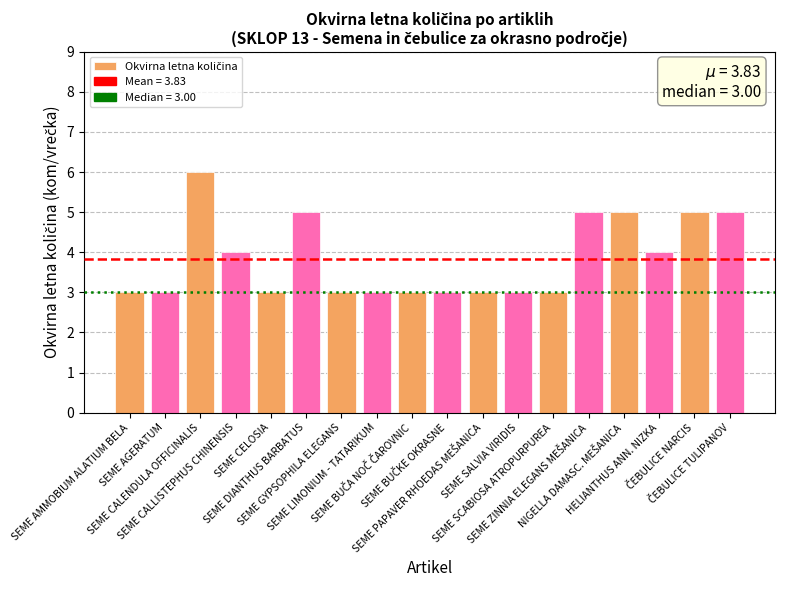

What is the minimum value shown in the chart?

3